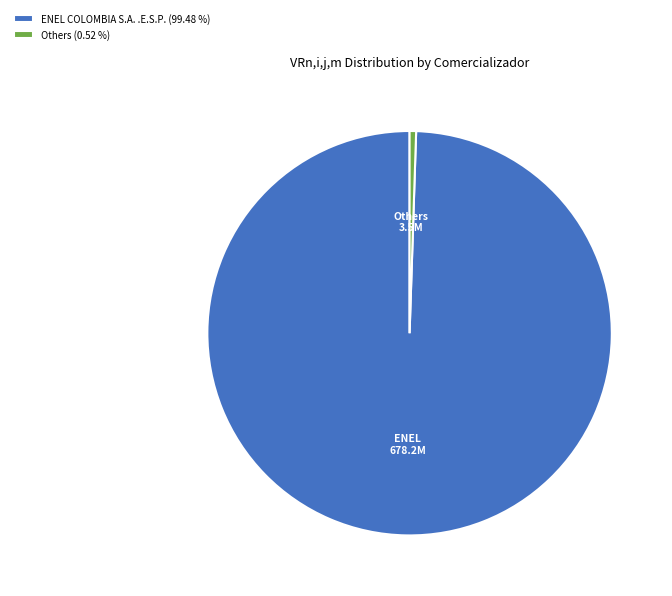

What is the majority slice?

ENEL COLOMBIA S.A. .E.S.P. (99.48 %)